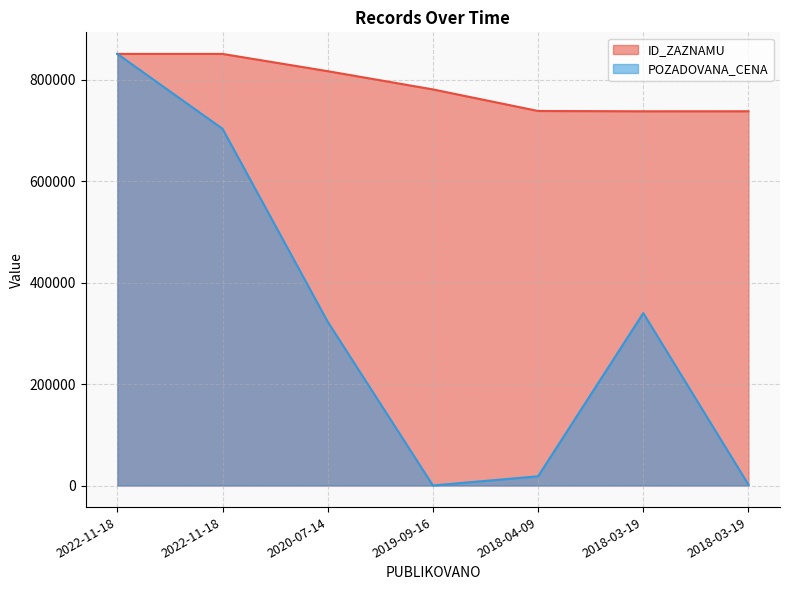

How many interior local peaks does the ID_ZAZNAMU series have?

1